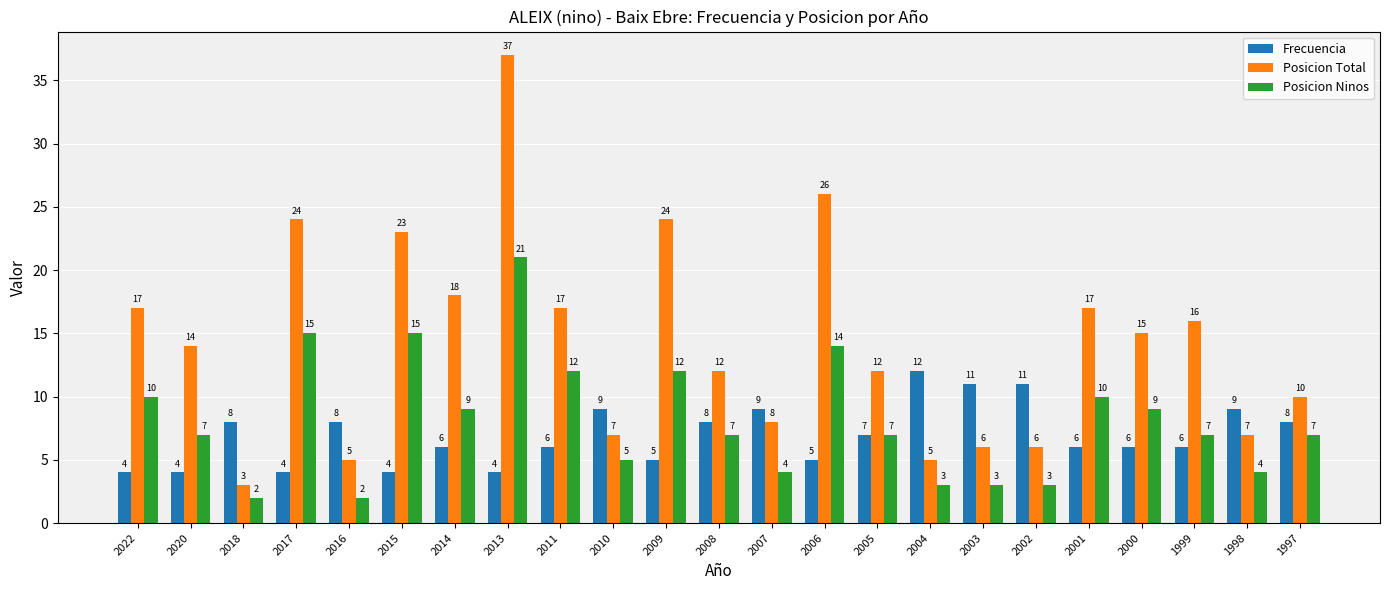

Reading left to right, what are all the values shown in this chart?

Frecuencia: 2022=4	2020=4	2018=8	2017=4	2016=8	2015=4	2014=6	2013=4	2011=6	2010=9	2009=5	2008=8	2007=9	2006=5	2005=7	2004=12	2003=11	2002=11	2001=6	2000=6	1999=6	1998=9	1997=8
Posicion Total: 2022=17	2020=14	2018=3	2017=24	2016=5	2015=23	2014=18	2013=37	2011=17	2010=7	2009=24	2008=12	2007=8	2006=26	2005=12	2004=5	2003=6	2002=6	2001=17	2000=15	1999=16	1998=7	1997=10
Posicion Ninos: 2022=10	2020=7	2018=2	2017=15	2016=2	2015=15	2014=9	2013=21	2011=12	2010=5	2009=12	2008=7	2007=4	2006=14	2005=7	2004=3	2003=3	2002=3	2001=10	2000=9	1999=7	1998=4	1997=7